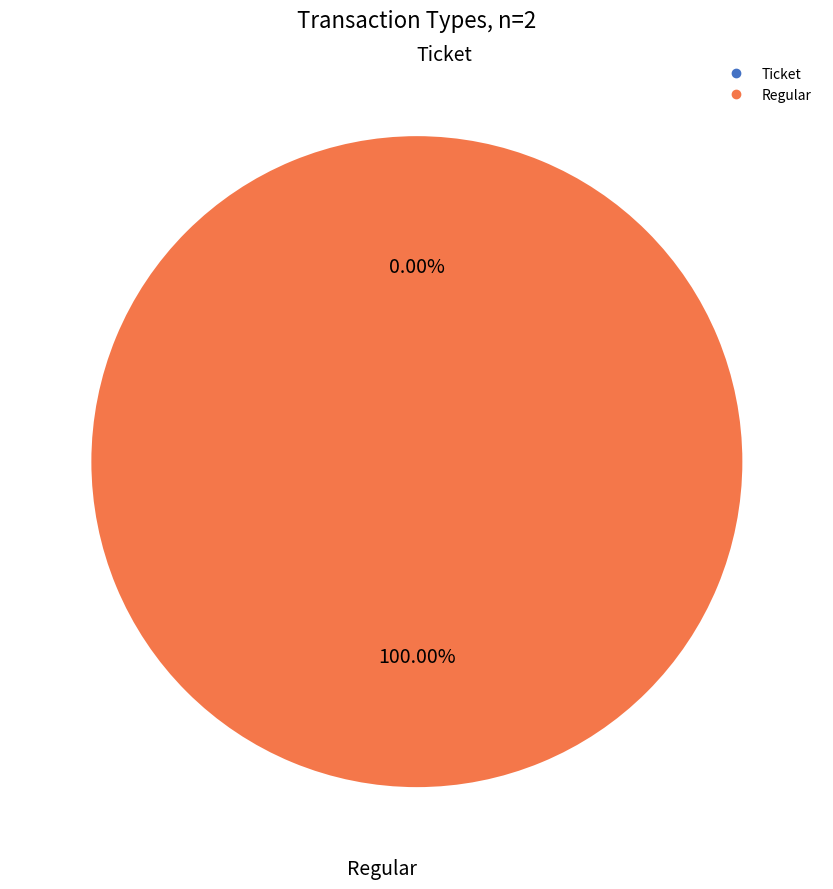

Which category has the biggest portion of the pie?

Regular